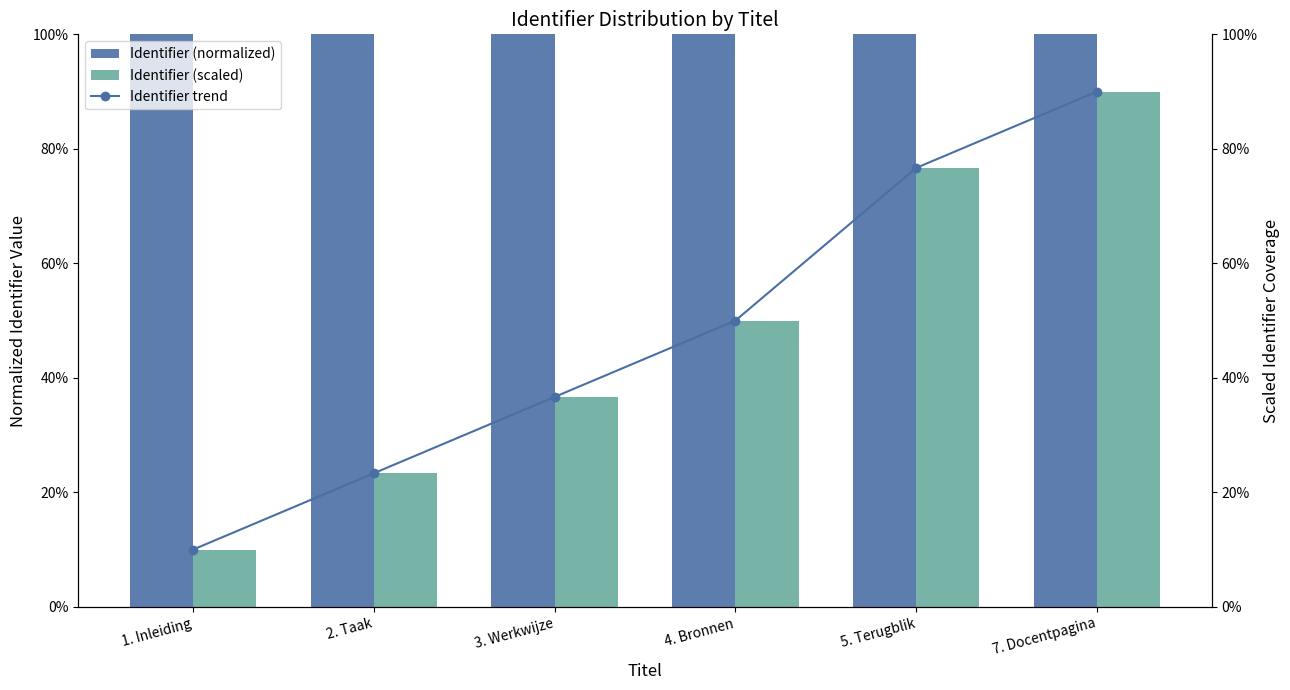

Which series has the largest range (max minus min)?

Identifier (scaled)